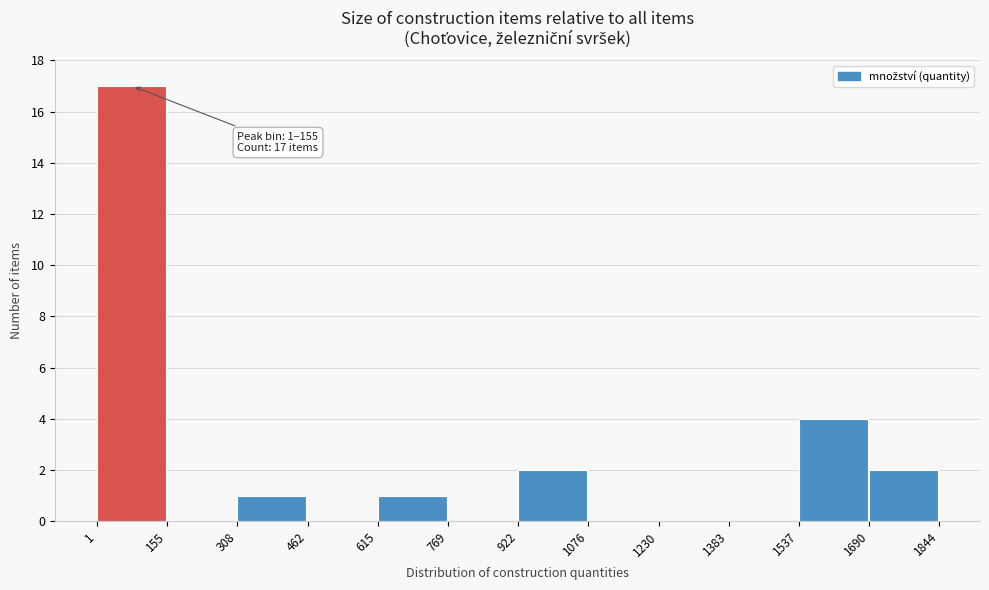

Which range on the x-axis has the tallest bar?

1 to 155